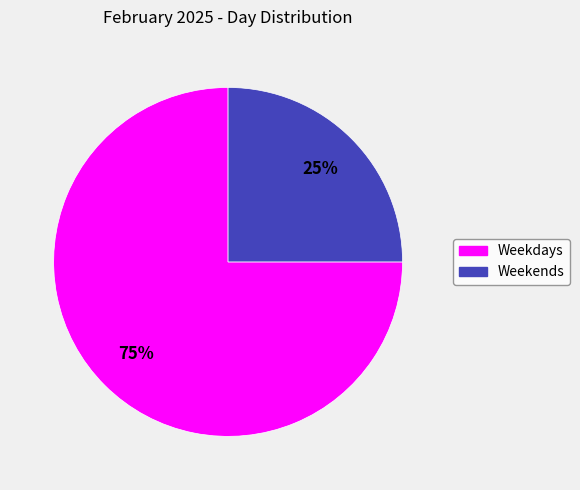

To the nearest percent, what is the average slice percentage?

50%